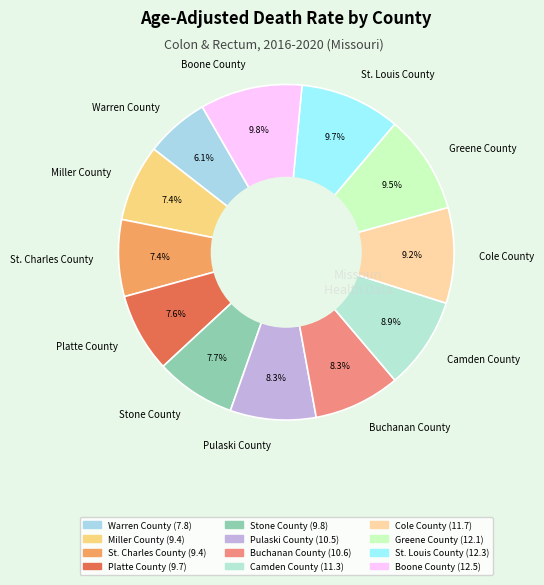

To the nearest percent, what is the difference between the largest and smallest slice percentages?

4%